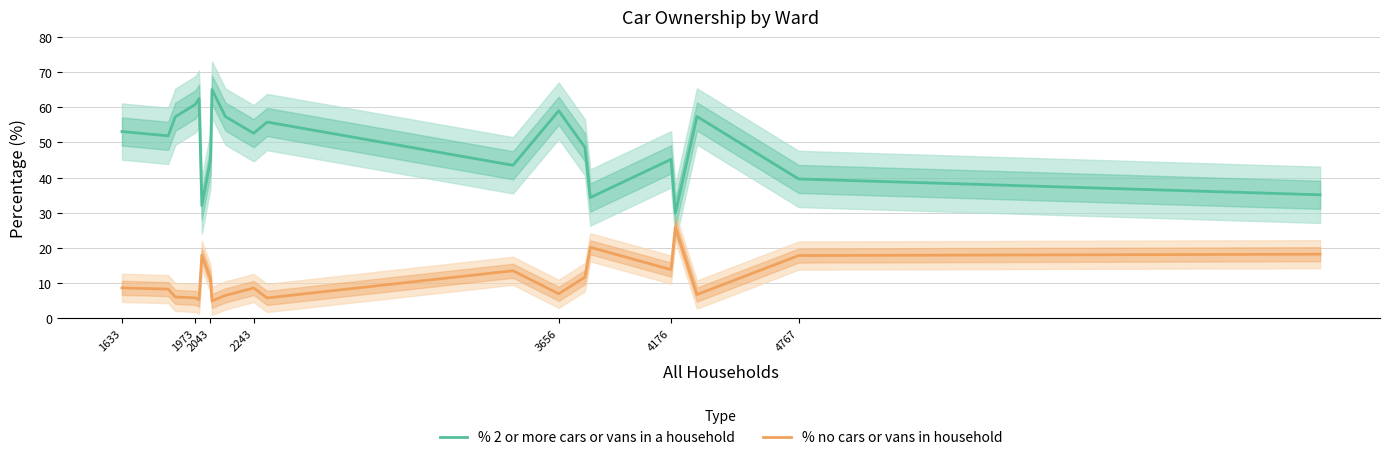

What is the highest value of the % no cars or vans in household series?

25.9